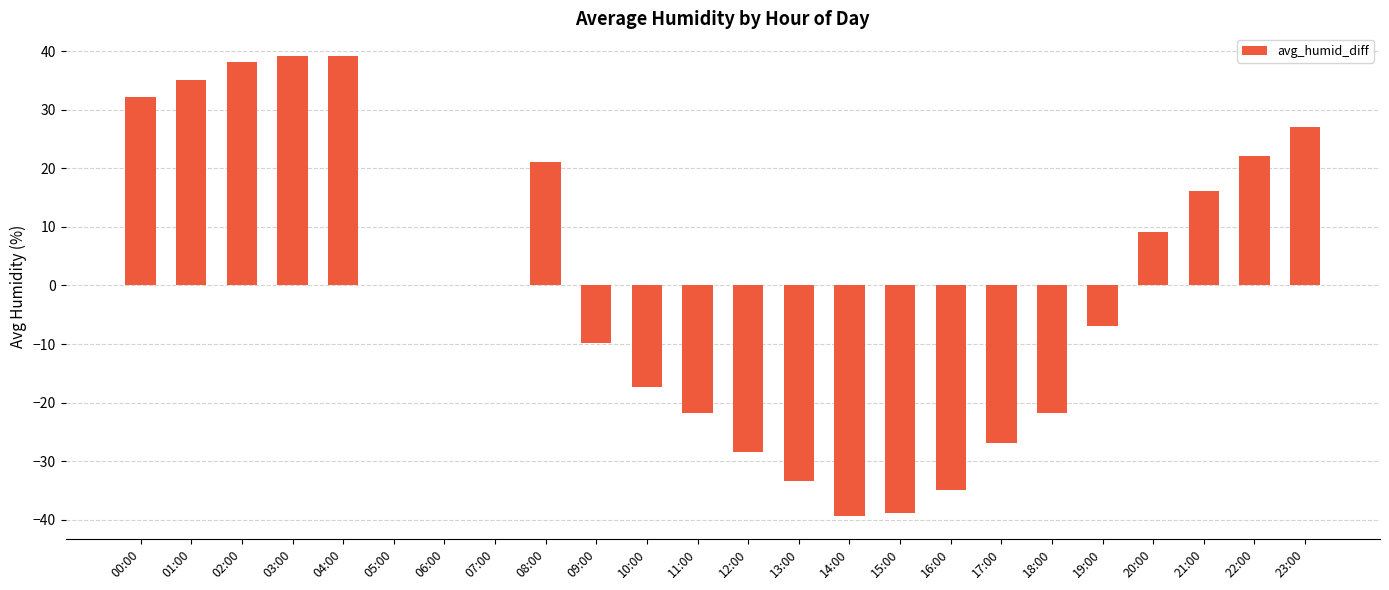

Reading left to right, extract all data points from this chart.

00:00=32.1	01:00=35.1	02:00=38.1	03:00=39.1	04:00=39.1	05:00=0.0	06:00=0.0	07:00=0.0	08:00=21.1	09:00=-9.9	10:00=-17.4	11:00=-21.9	12:00=-28.4	13:00=-33.4	14:00=-39.4	15:00=-38.9	16:00=-34.9	17:00=-26.9	18:00=-21.9	19:00=-6.9	20:00=9.1	21:00=16.1	22:00=22.1	23:00=27.1